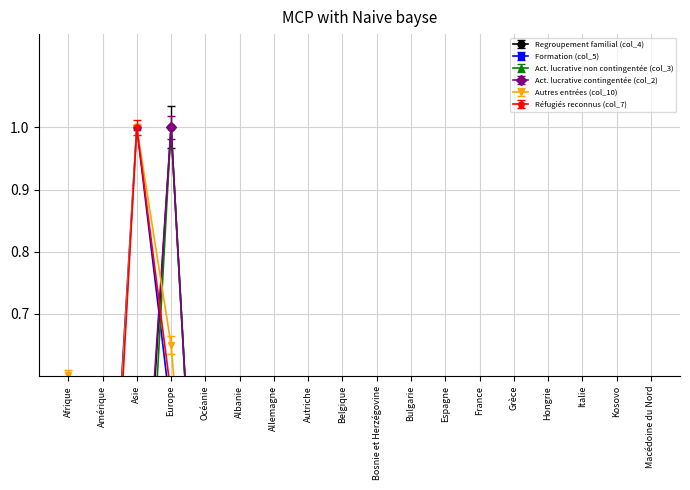

Which series ends up on top after the final intersection of Autres entrées (col_10) and Regroupement familial (col_4)?

Regroupement familial (col_4)